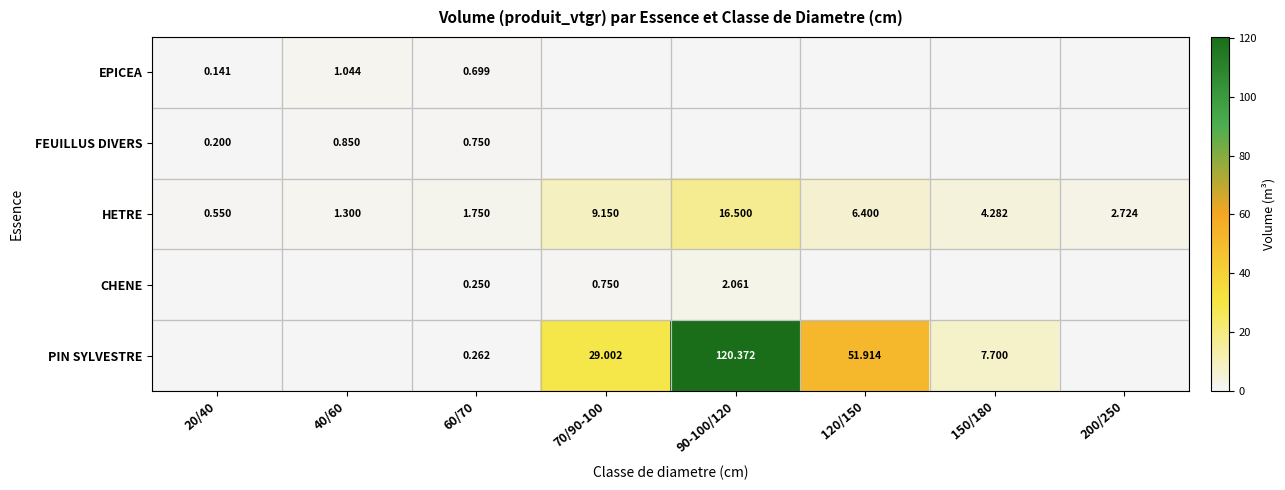

How many values in the HETRE series exceed 4?

4